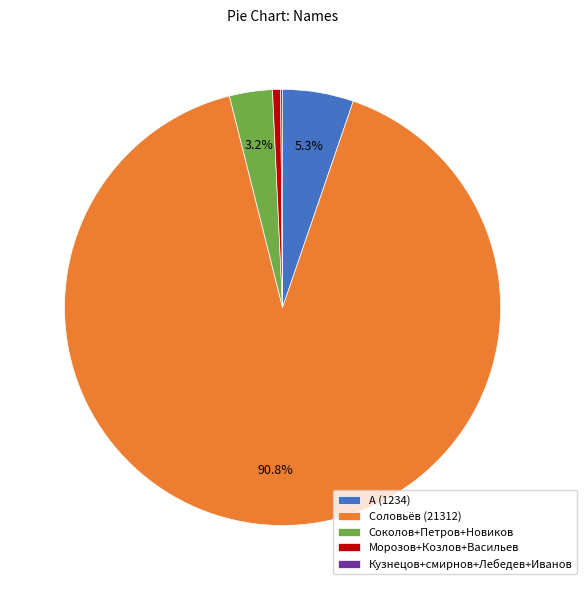

Which has a higher value, А (1234) or Соловьёв (21312)?

Соловьёв (21312)